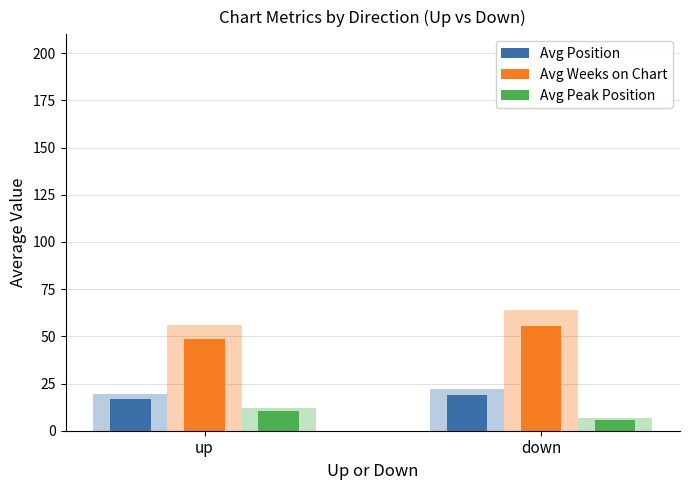

At which category is the sum across all series the highest?

down